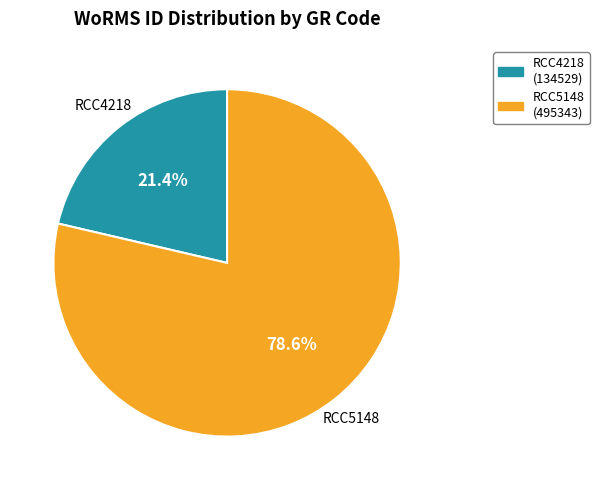

Count the number of slices in the pie.

2